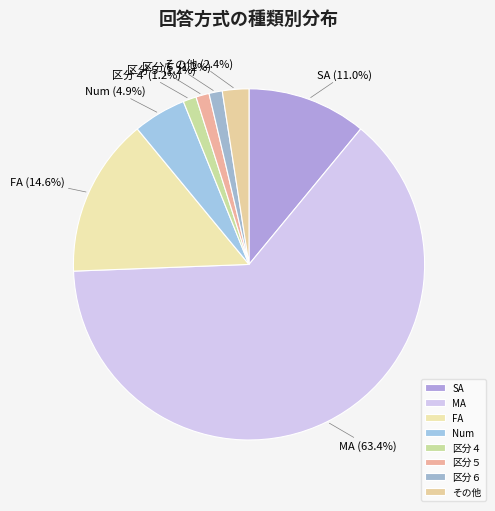

What percentage is the FA slice, to the nearest percent?

15%